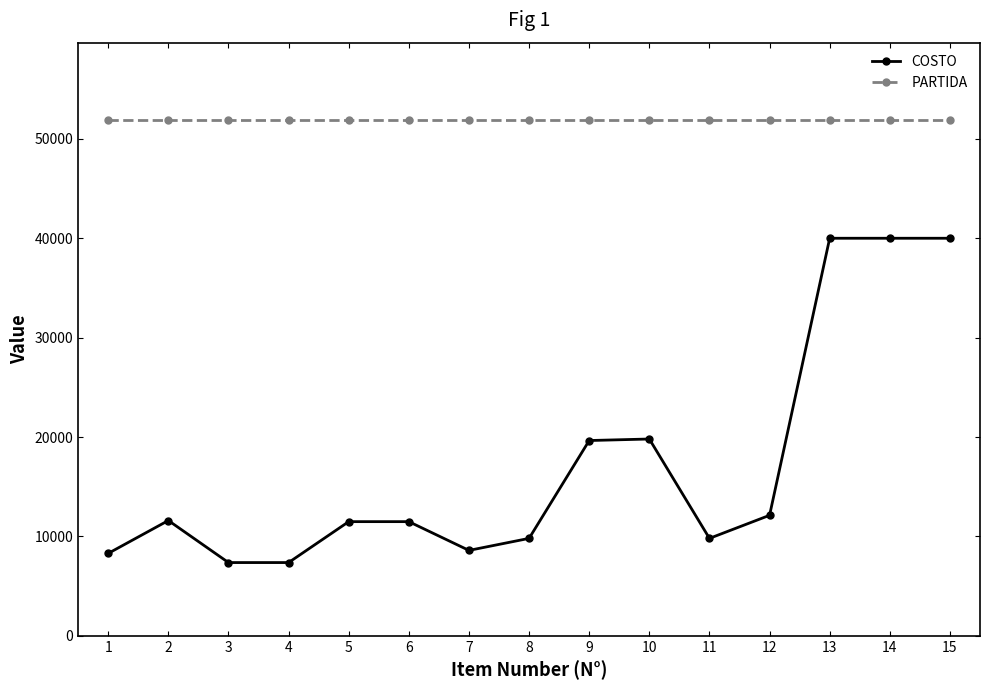

What is the maximum value for PARTIDA?

51901.0